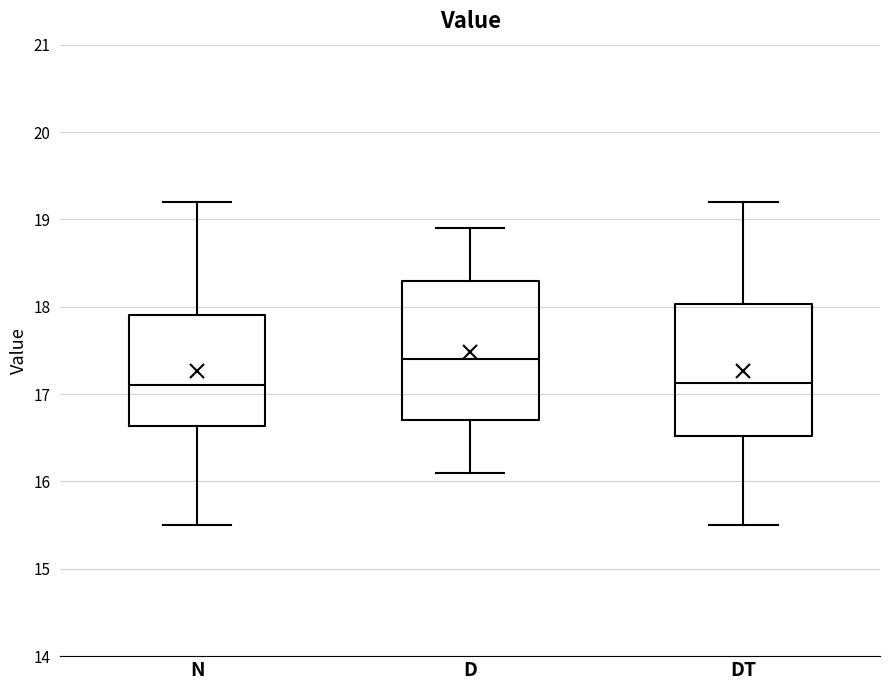

Reading left to right, read every box against the y-axis: the position of its median line, the range the box covers, and the ends of its whiskers. The values are not printed on the chart, so give them approximately, as read against the axis.

N: median 17.1, box 16.6 to 17.9, whiskers 15.5 to 19.2
D: median 17.4, box 16.7 to 18.3, whiskers 16.1 to 18.9
DT: median 17.1, box 16.5 to 18.0, whiskers 15.5 to 19.2